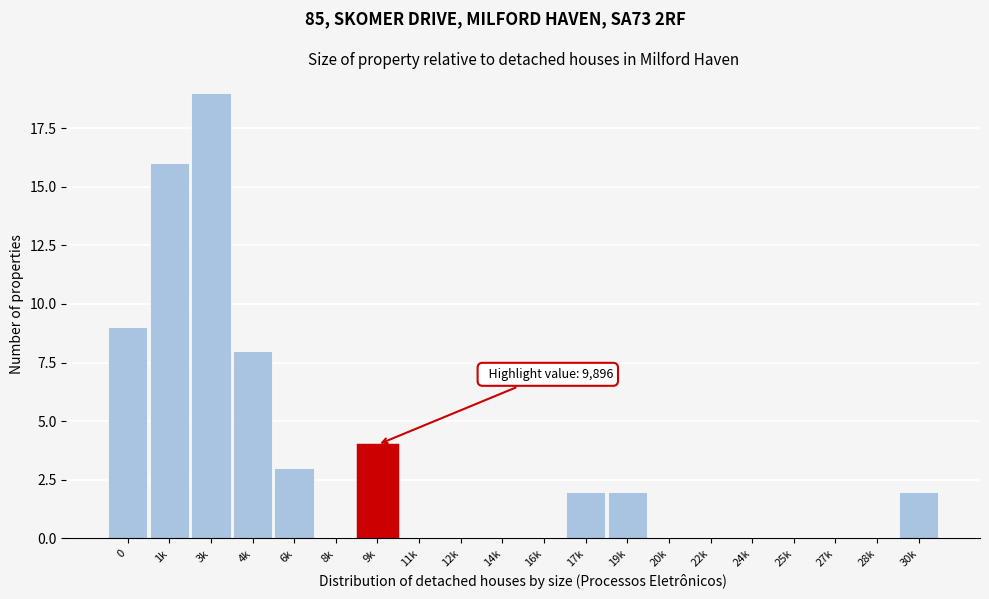

Reading right to left, list all the values displayed in this chart.

30k=2	28k=0	27k=0	25k=0	24k=0	22k=0	20k=0	19k=2	17k=2	16k=0	14k=0	12k=0	11k=0	9k=4	8k=0	6k=3	4k=8	3k=19	1k=16	0=9